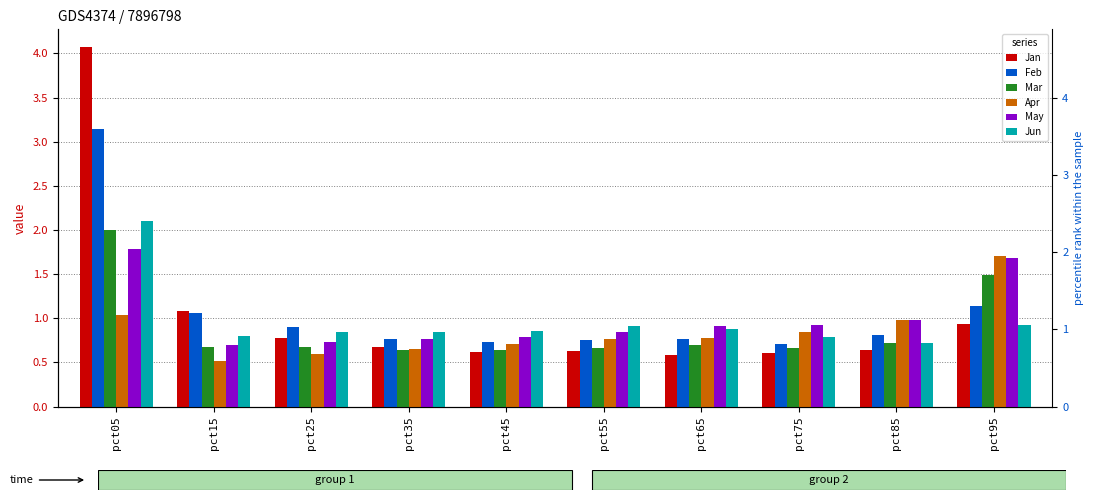

True or false: May has a value of 1.4 at pct45.

False